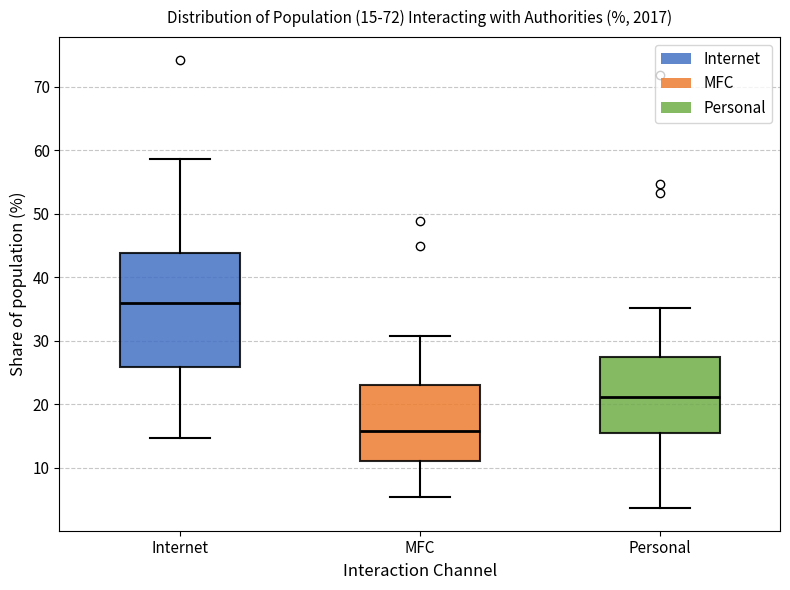

Which box has the lowest median line?

MFC